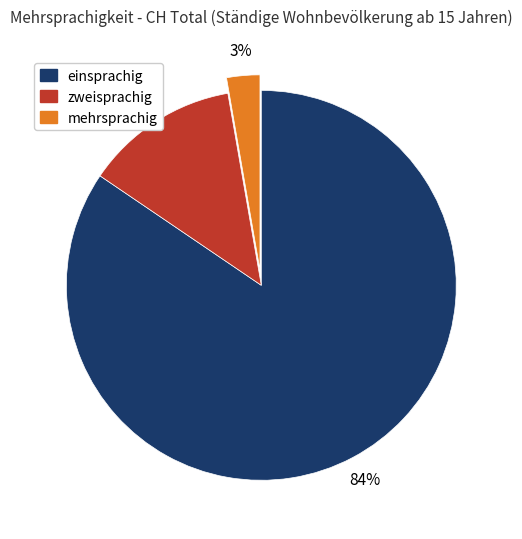

Is it true that mehrsprachig is 3% of the pie?

True